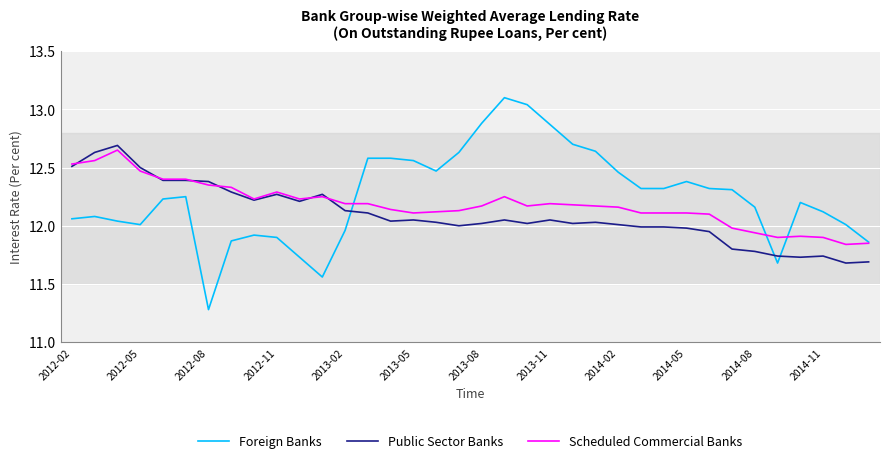

Which series has the widest spread of values?

Foreign Banks